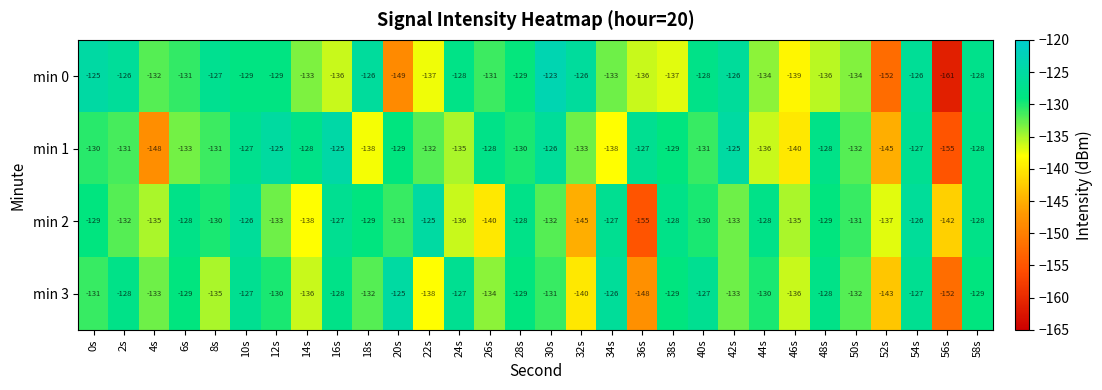

What is the approximate value of min 0 at 0s, to the nearest 10?

-120